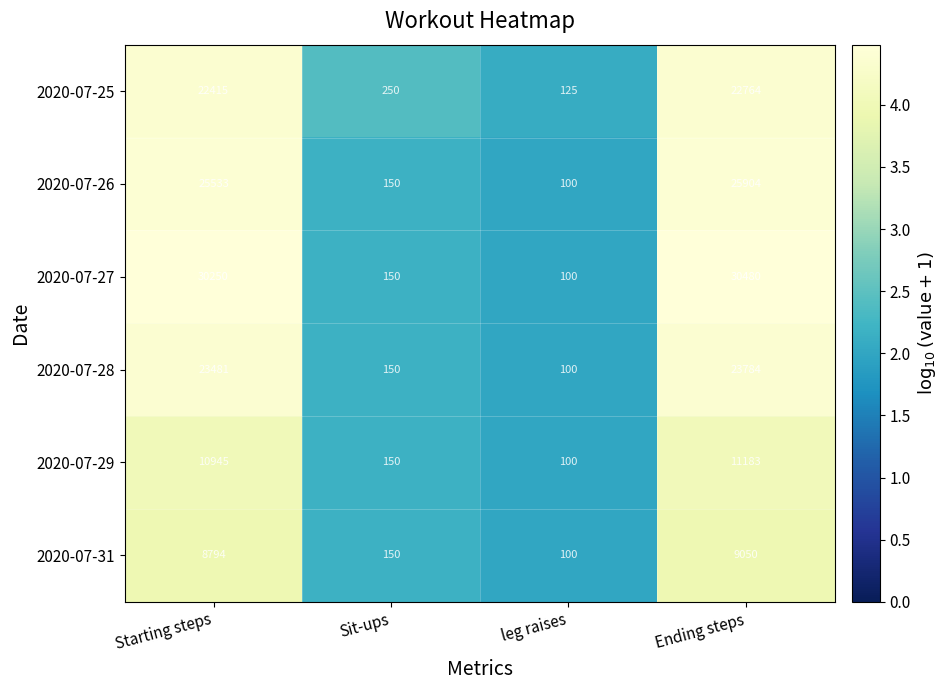

What is the minimum value for 2020-07-25?

125